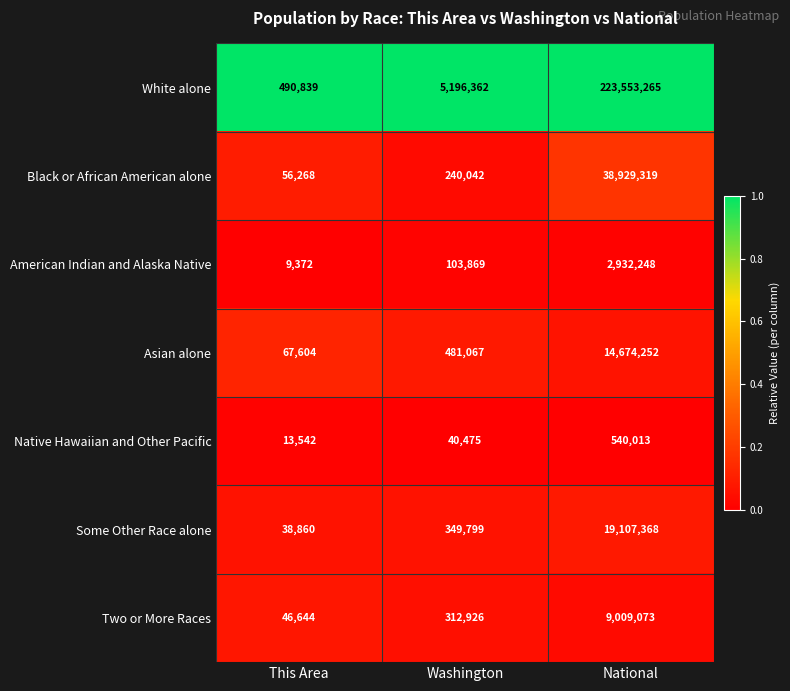

What is the average value of the Some Other Race alone series?

6498676